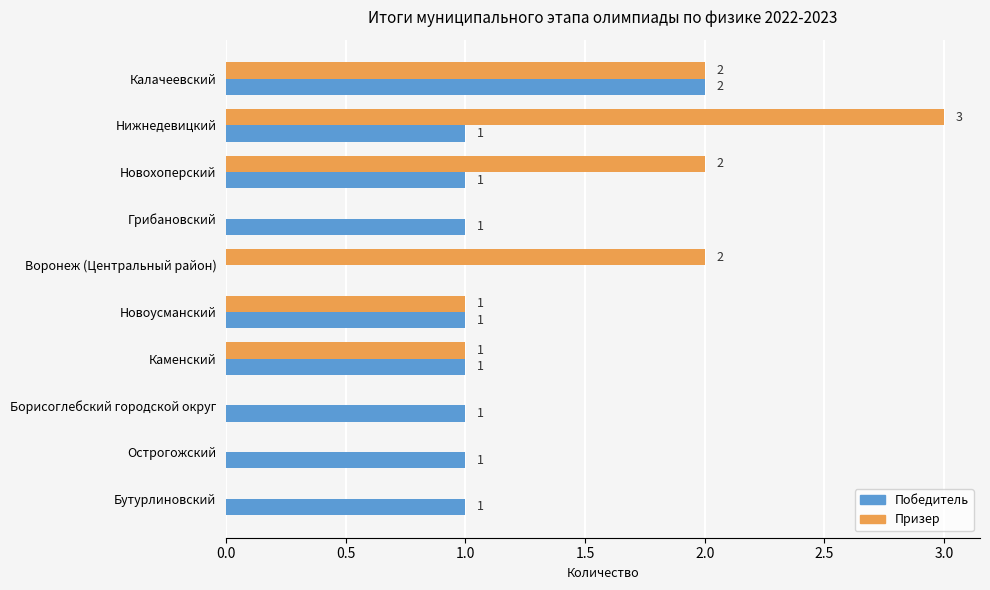

What is the maximum value for Призер?

3